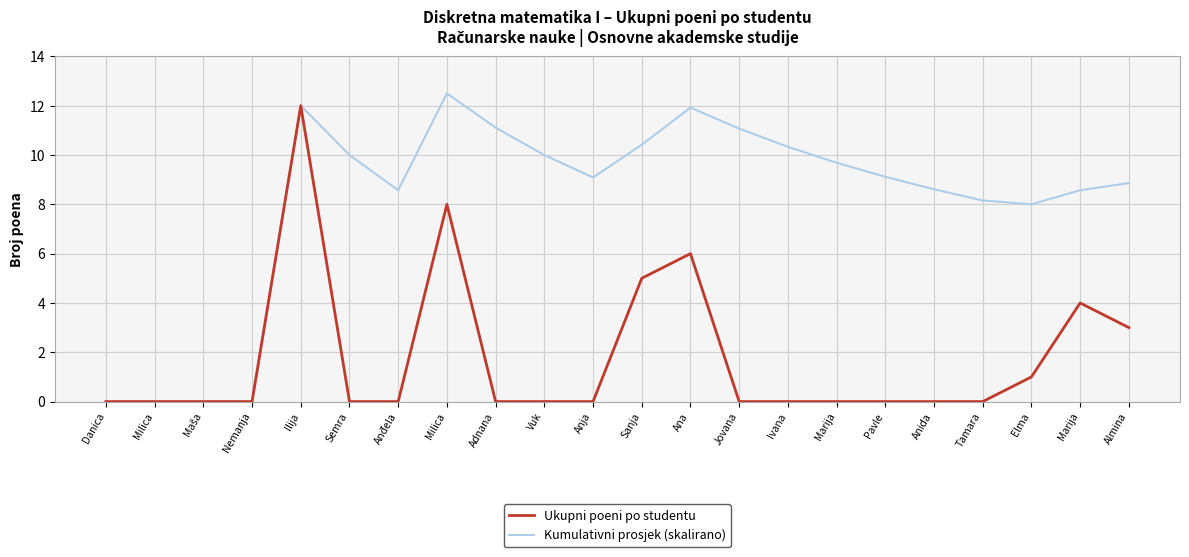

List the series in order of their overall mean, highest first.

Kumulativni prosjek (skalirano), Ukupni poeni po studentu